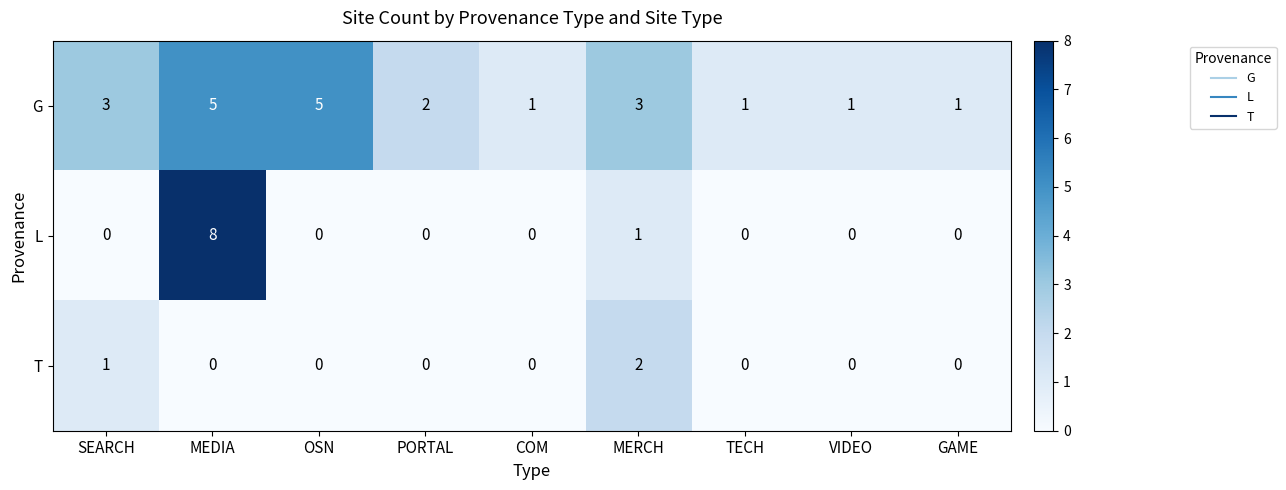

Which label corresponds to the largest value in the chart?

MEDIA